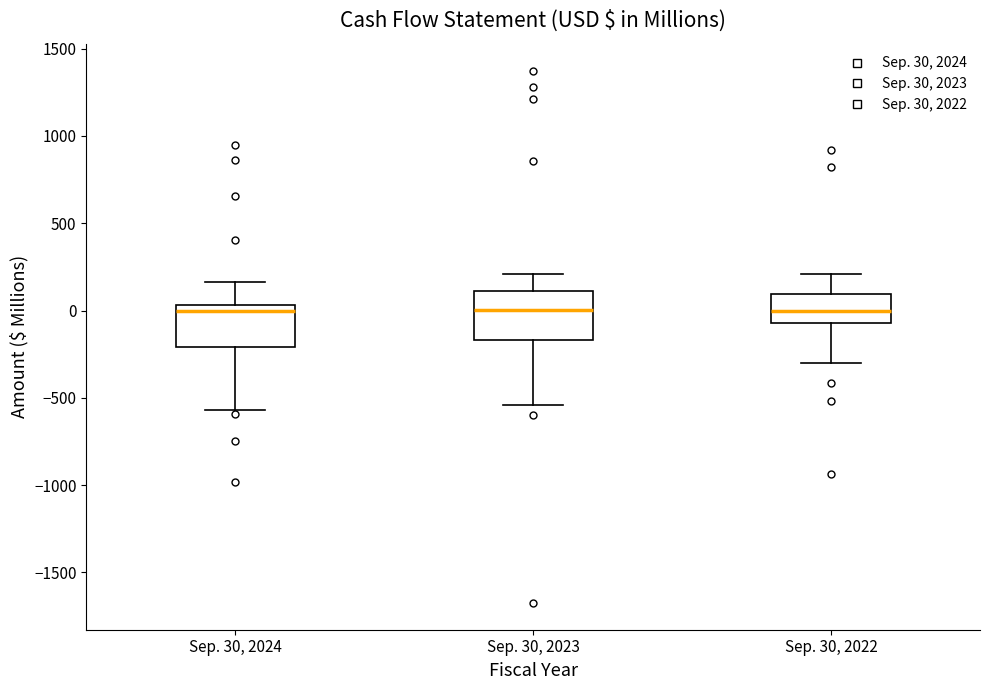

Where does the median line of the box for Sep. 30, 2023 sit on the y-axis? The values are not printed on the chart, so give them approximately, as read against the axis.

0